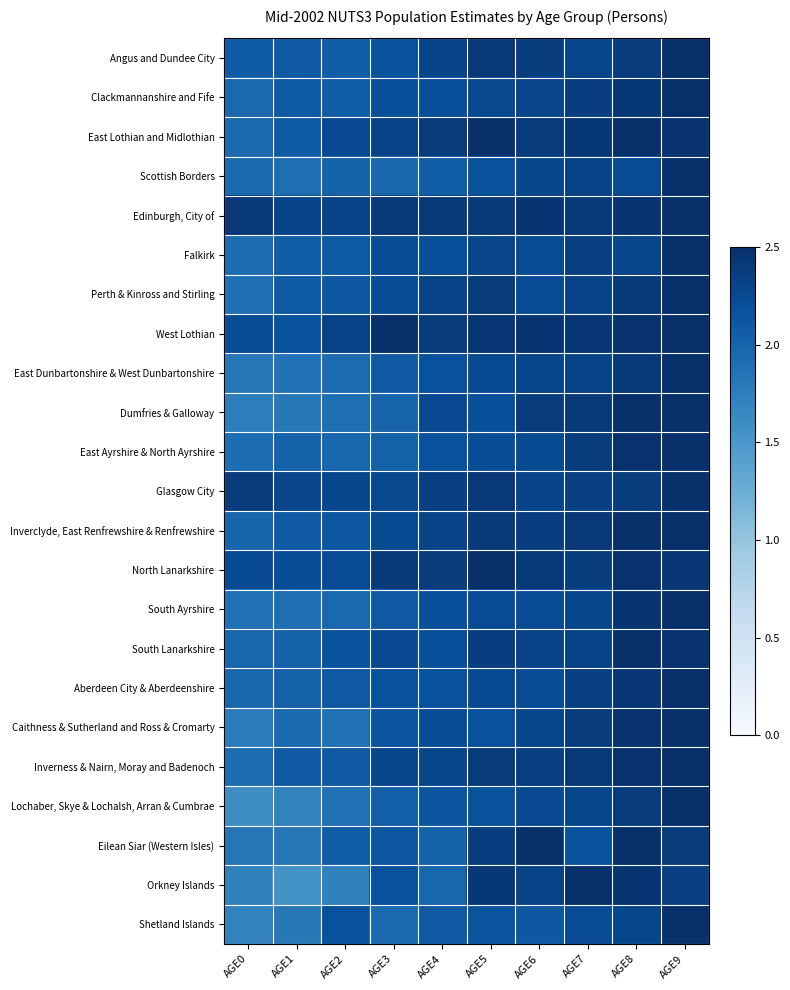

Reading left to right, list all the values displayed in this chart.

Angus and Dundee City: AGE0=2.1	AGE1=2.1	AGE2=2.1	AGE3=2.2	AGE4=2.3	AGE5=2.4	AGE6=2.4	AGE7=2.3	AGE8=2.4	AGE9=2.5
Clackmannanshire and Fife: AGE0=1.9	AGE1=2.1	AGE2=2.1	AGE3=2.2	AGE4=2.2	AGE5=2.3	AGE6=2.3	AGE7=2.4	AGE8=2.4	AGE9=2.5
East Lothian and Midlothian: AGE0=1.9	AGE1=2.1	AGE2=2.3	AGE3=2.3	AGE4=2.4	AGE5=2.5	AGE6=2.4	AGE7=2.4	AGE8=2.5	AGE9=2.5
Scottish Borders: AGE0=1.9	AGE1=1.9	AGE2=2.0	AGE3=2.0	AGE4=2.1	AGE5=2.2	AGE6=2.3	AGE7=2.3	AGE8=2.2	AGE9=2.5
Edinburgh, City of: AGE0=2.4	AGE1=2.3	AGE2=2.3	AGE3=2.4	AGE4=2.4	AGE5=2.4	AGE6=2.4	AGE7=2.4	AGE8=2.4	AGE9=2.5
Falkirk: AGE0=1.9	AGE1=2.1	AGE2=2.1	AGE3=2.2	AGE4=2.2	AGE5=2.3	AGE6=2.2	AGE7=2.4	AGE8=2.3	AGE9=2.5
Perth & Kinross and Stirling: AGE0=1.9	AGE1=2.1	AGE2=2.1	AGE3=2.2	AGE4=2.3	AGE5=2.4	AGE6=2.2	AGE7=2.3	AGE8=2.4	AGE9=2.5
West Lothian: AGE0=2.2	AGE1=2.2	AGE2=2.3	AGE3=2.5	AGE4=2.4	AGE5=2.4	AGE6=2.5	AGE7=2.4	AGE8=2.5	AGE9=2.5
East Dunbartonshire & West Dunbartonshire: AGE0=1.8	AGE1=1.9	AGE2=1.9	AGE3=2.1	AGE4=2.2	AGE5=2.2	AGE6=2.3	AGE7=2.3	AGE8=2.4	AGE9=2.5
Dumfries & Galloway: AGE0=1.8	AGE1=1.8	AGE2=1.9	AGE3=2.0	AGE4=2.3	AGE5=2.2	AGE6=2.4	AGE7=2.4	AGE8=2.5	AGE9=2.5
East Ayrshire & North Ayrshire: AGE0=1.9	AGE1=2.0	AGE2=2.0	AGE3=2.0	AGE4=2.2	AGE5=2.2	AGE6=2.2	AGE7=2.4	AGE8=2.5	AGE9=2.5
Glasgow City: AGE0=2.4	AGE1=2.3	AGE2=2.3	AGE3=2.3	AGE4=2.4	AGE5=2.4	AGE6=2.3	AGE7=2.3	AGE8=2.4	AGE9=2.5
Inverclyde, East Renfrewshire & Renfrewshire: AGE0=2.0	AGE1=2.1	AGE2=2.1	AGE3=2.2	AGE4=2.3	AGE5=2.4	AGE6=2.4	AGE7=2.4	AGE8=2.5	AGE9=2.5
North Lanarkshire: AGE0=2.2	AGE1=2.2	AGE2=2.2	AGE3=2.4	AGE4=2.4	AGE5=2.5	AGE6=2.4	AGE7=2.4	AGE8=2.5	AGE9=2.4
South Ayrshire: AGE0=1.9	AGE1=1.9	AGE2=1.9	AGE3=2.1	AGE4=2.2	AGE5=2.2	AGE6=2.2	AGE7=2.3	AGE8=2.4	AGE9=2.5
South Lanarkshire: AGE0=2.0	AGE1=2.0	AGE2=2.2	AGE3=2.3	AGE4=2.2	AGE5=2.4	AGE6=2.3	AGE7=2.3	AGE8=2.5	AGE9=2.5
Aberdeen City & Aberdeenshire: AGE0=2.0	AGE1=2.0	AGE2=2.1	AGE3=2.2	AGE4=2.2	AGE5=2.2	AGE6=2.2	AGE7=2.3	AGE8=2.4	AGE9=2.5
Caithness & Sutherland and Ross & Cromarty: AGE0=1.8	AGE1=1.9	AGE2=1.9	AGE3=2.1	AGE4=2.2	AGE5=2.2	AGE6=2.3	AGE7=2.4	AGE8=2.5	AGE9=2.5
Inverness & Nairn, Moray and Badenoch: AGE0=1.9	AGE1=2.1	AGE2=2.1	AGE3=2.3	AGE4=2.3	AGE5=2.4	AGE6=2.3	AGE7=2.4	AGE8=2.5	AGE9=2.5
Lochaber, Skye & Lochalsh, Arran & Cumbrae: AGE0=1.6	AGE1=1.7	AGE2=1.9	AGE3=2.0	AGE4=2.1	AGE5=2.2	AGE6=2.2	AGE7=2.3	AGE8=2.4	AGE9=2.5
Eilean Siar (Western Isles): AGE0=1.8	AGE1=1.8	AGE2=2.1	AGE3=2.1	AGE4=2.0	AGE5=2.4	AGE6=2.5	AGE7=2.2	AGE8=2.5	AGE9=2.4
Orkney Islands: AGE0=1.7	AGE1=1.5	AGE2=1.7	AGE3=2.2	AGE4=2.0	AGE5=2.4	AGE6=2.3	AGE7=2.5	AGE8=2.5	AGE9=2.3
Shetland Islands: AGE0=1.7	AGE1=1.8	AGE2=2.2	AGE3=1.9	AGE4=2.1	AGE5=2.1	AGE6=2.1	AGE7=2.2	AGE8=2.3	AGE9=2.5